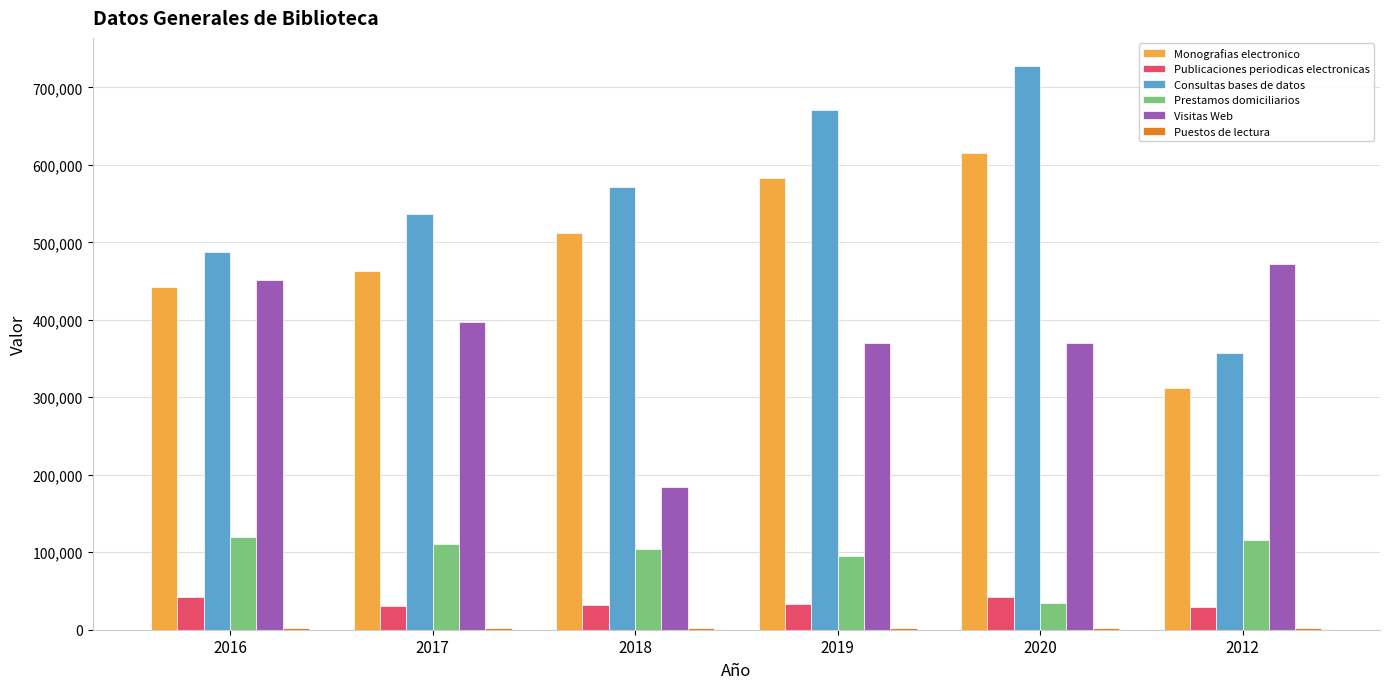

At which label is Monografias electronico closest to 463148?

2017